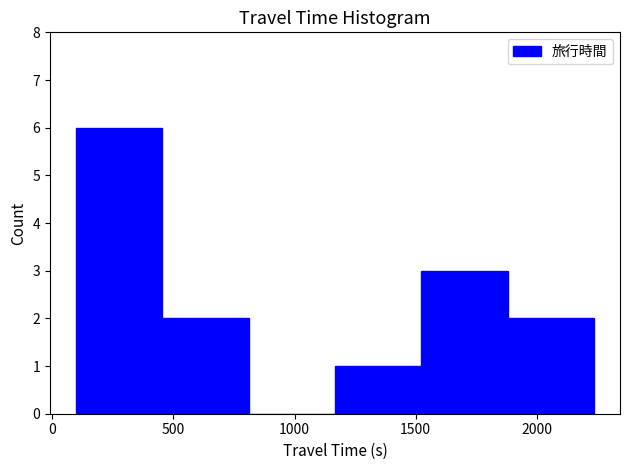

Reading left to right, list every bar in this chart as the range it spans on the x-axis followed by its height. Neither the bar edges nor the heights are printed on the chart, so give them approximately, as read against the axes.

100 to 450: 6
450 to 800: 2
800 to 1150: 0
1150 to 1500: 1
1500 to 1900: 3
1900 to 2250: 2